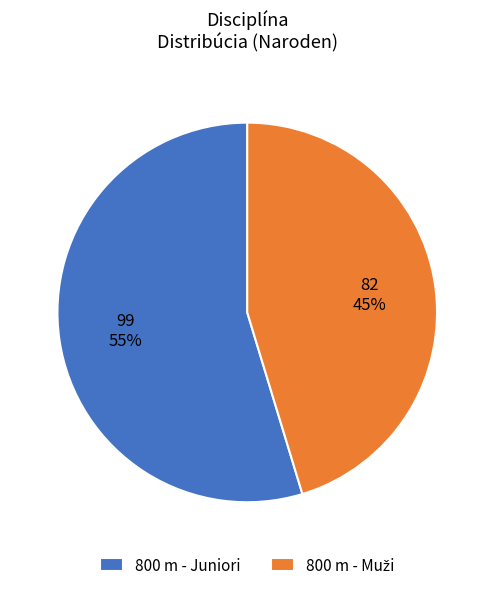

Does 800 m - Juniori account for over 50% of the chart?

Yes